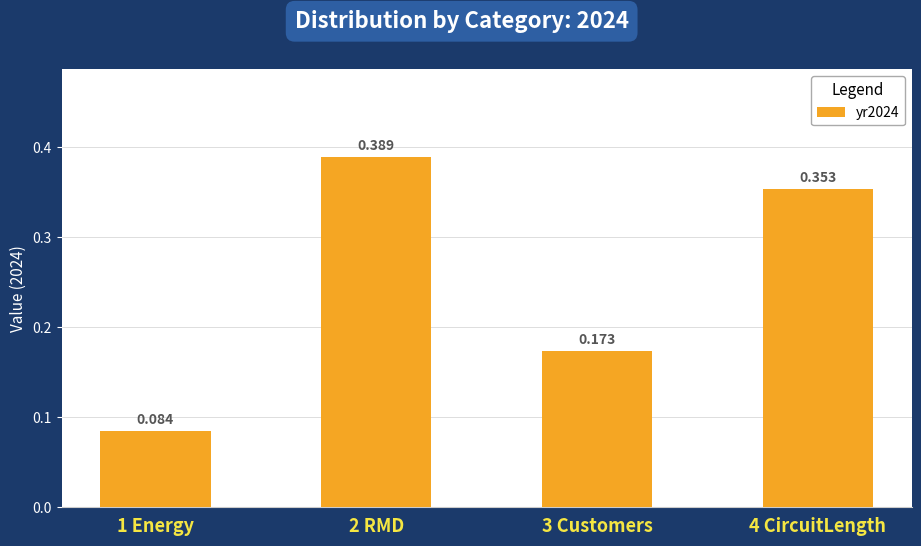

What position from the left is 4 CircuitLength?

4